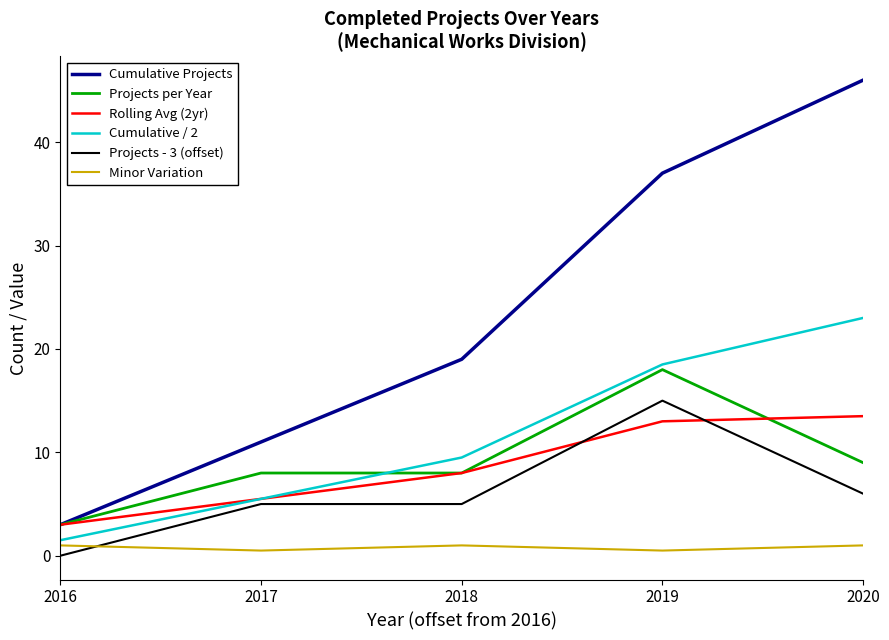

Which category has the highest value across all series?

2020